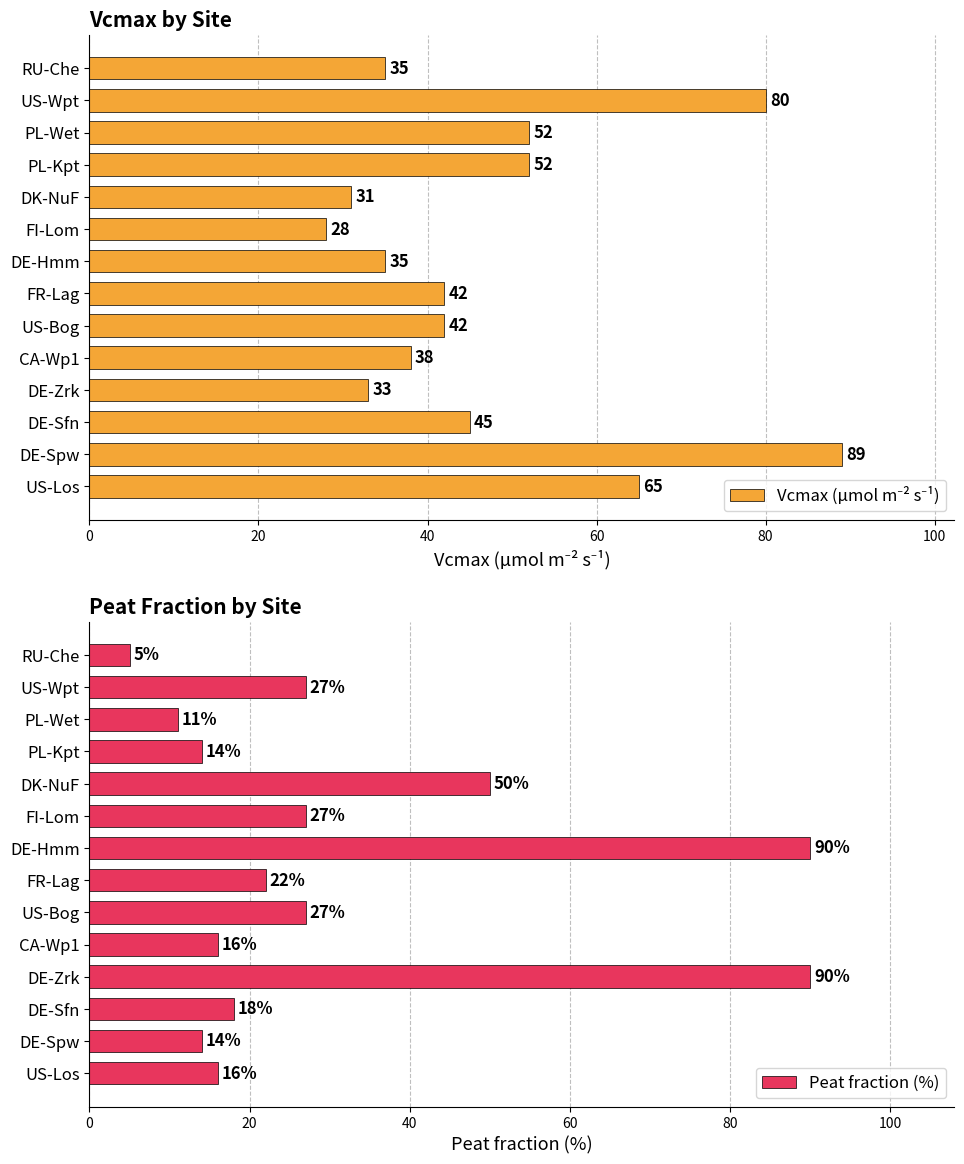

Rank the series by their maximum value, from highest to lowest.

Peat fraction (%), Vcmax (µmol m⁻² s⁻¹)